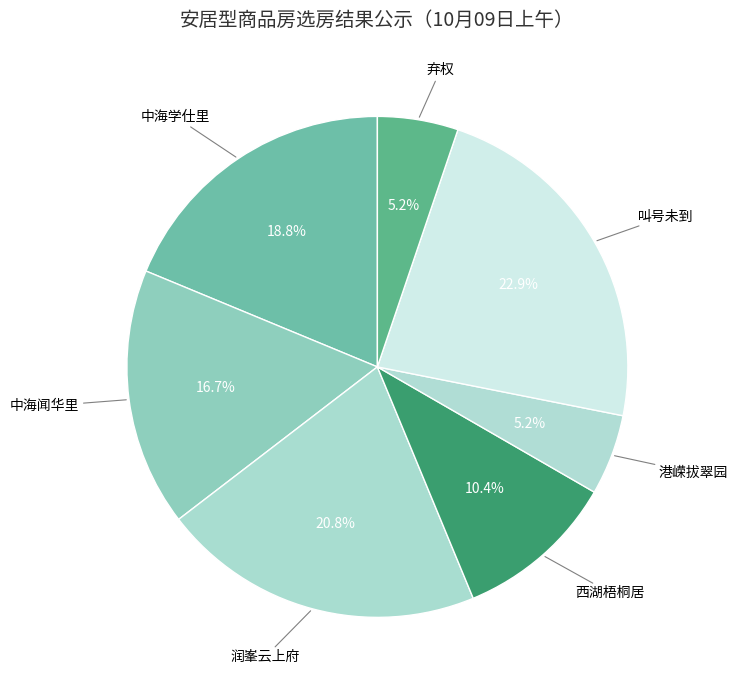

Count the number of slices in the pie.

7